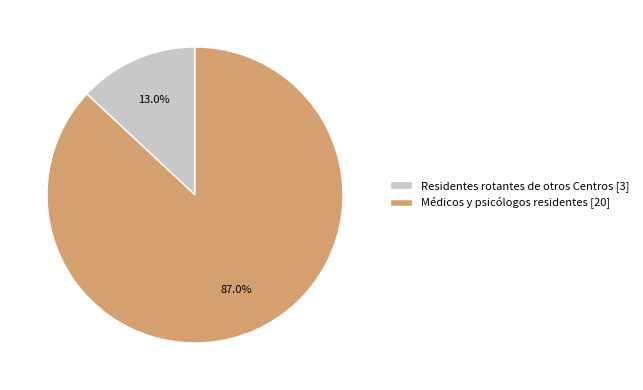

Rank the categories by value from lowest to highest.

Residentes rotantes de otros Centros, Médicos y psicólogos residentes